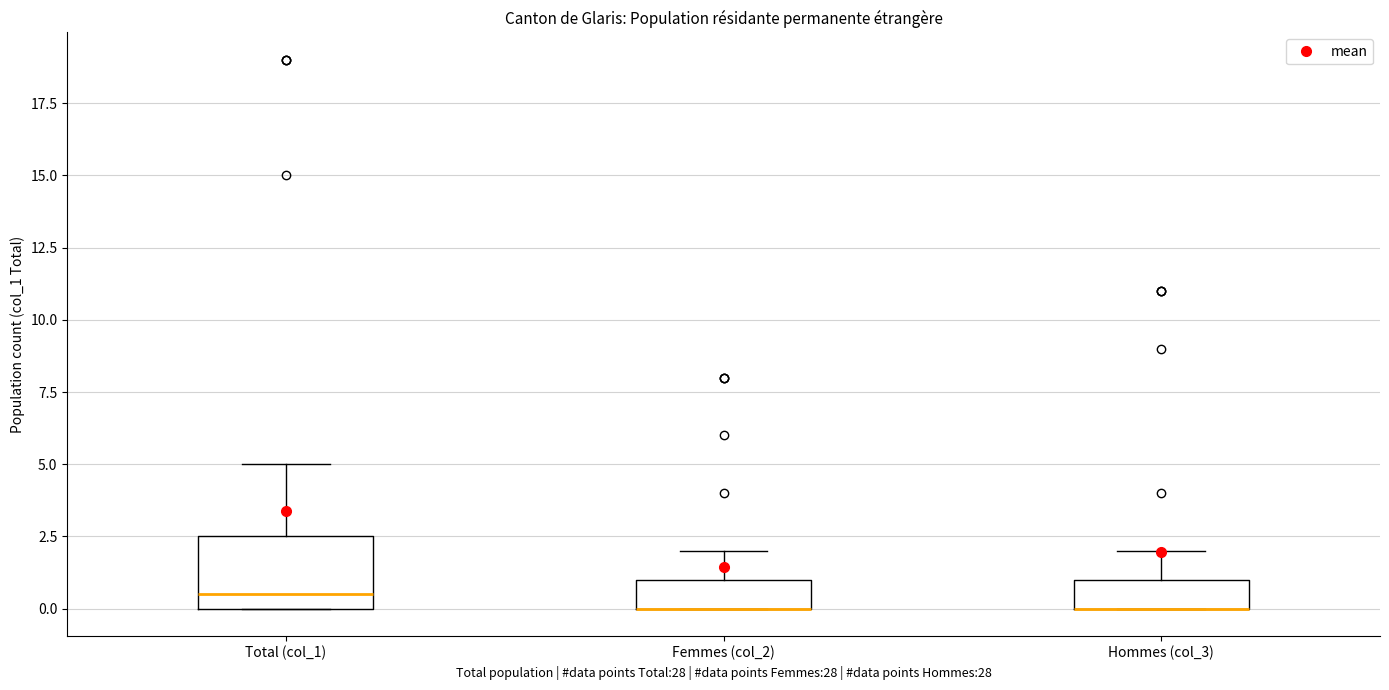

Comparing the boxes themselves (not the whiskers), which one is the tallest?

Total (col_1)